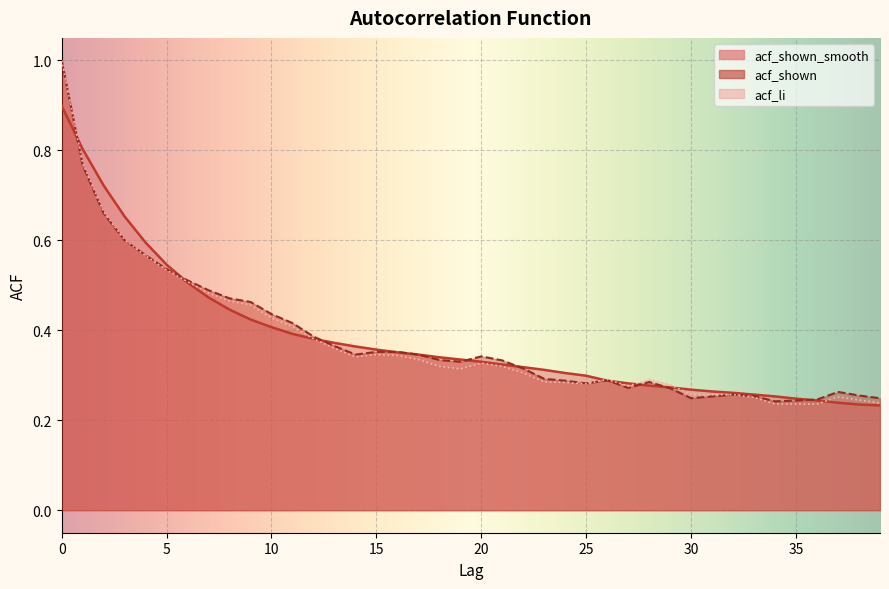

How many categories are shown in the chart?

40